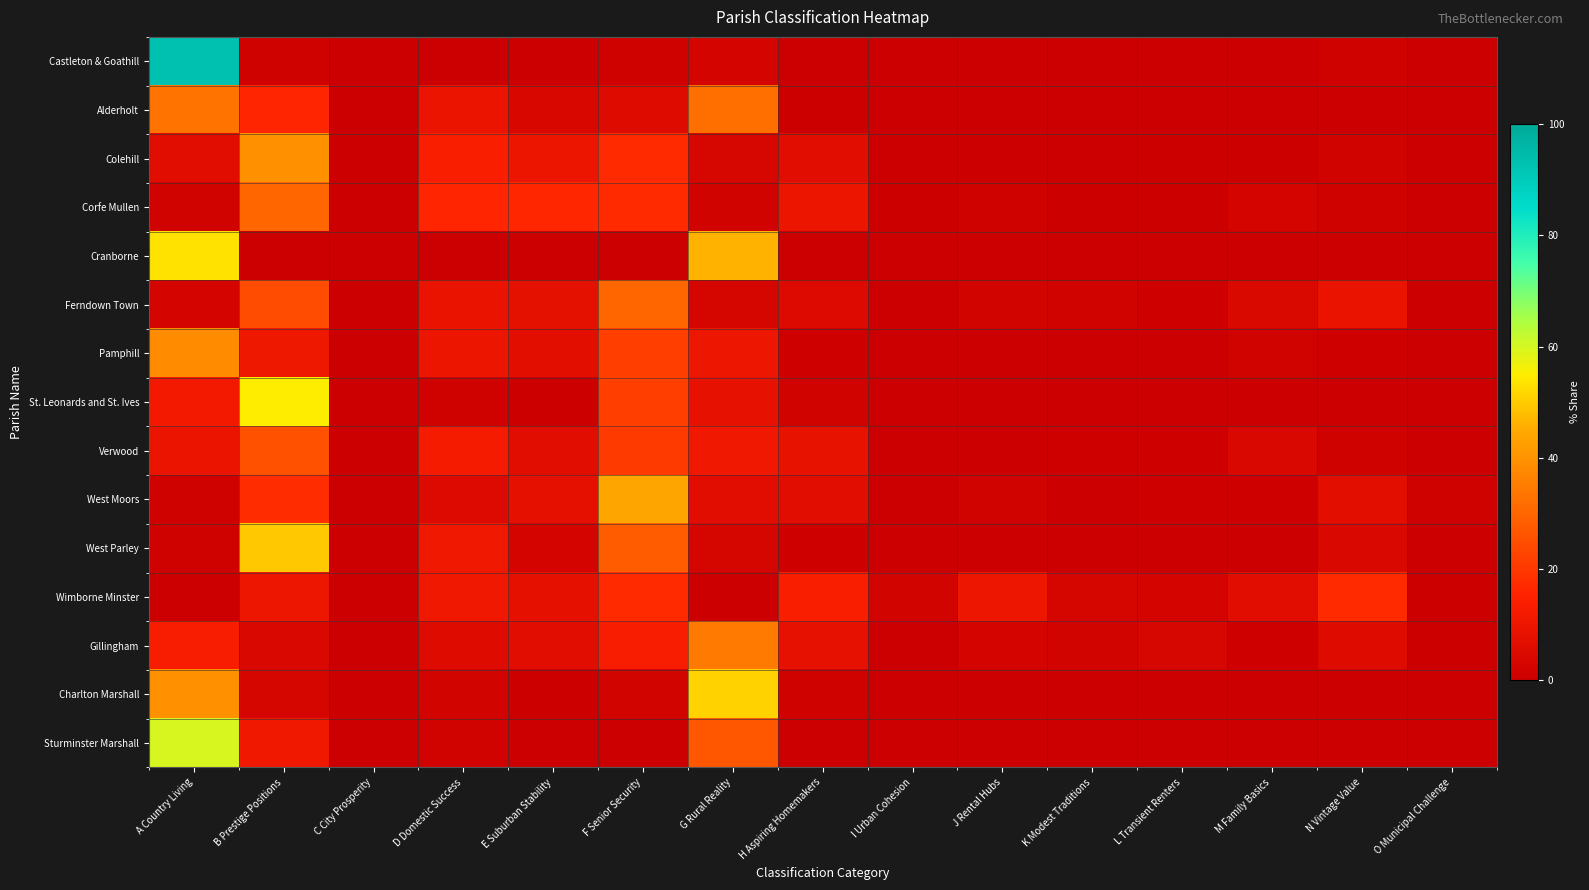

Reading left to right, list all the values displayed in this chart.

Castleton & Goathill: A Country Living=93.3	B Prestige Positions=1.3	C City Prosperity=0.0	D Domestic Success=0.0	E Suburban Stability=0.0	F Senior Security=1.3	G Rural Reality=2.7	H Aspiring Homemakers=0.0	I Urban Cohesion=0.0	J Rental Hubs=0.0	K Modest Traditions=0.0	L Transient Renters=0.0	M Family Basics=0.0	N Vintage Value=1.3	O Municipal Challenge=0.0
Alderholt: A Country Living=32.8	B Prestige Positions=15.9	C City Prosperity=0.0	D Domestic Success=9.0	E Suburban Stability=3.8	F Senior Security=5.4	G Rural Reality=32.3	H Aspiring Homemakers=0.7	I Urban Cohesion=0.0	J Rental Hubs=0.0	K Modest Traditions=0.0	L Transient Renters=0.0	M Family Basics=0.0	N Vintage Value=0.0	O Municipal Challenge=0.0
Colehill: A Country Living=6.0	B Prestige Positions=39.8	C City Prosperity=0.0	D Domestic Success=13.3	E Suburban Stability=9.6	F Senior Security=16.9	G Rural Reality=3.4	H Aspiring Homemakers=6.2	I Urban Cohesion=0.0	J Rental Hubs=0.3	K Modest Traditions=0.3	L Transient Renters=0.7	M Family Basics=0.6	N Vintage Value=1.6	O Municipal Challenge=0.2
Corfe Mullen: A Country Living=1.9	B Prestige Positions=30.3	C City Prosperity=0.0	D Domestic Success=15.8	E Suburban Stability=16.0	F Senior Security=16.9	G Rural Reality=1.7	H Aspiring Homemakers=9.6	I Urban Cohesion=0.6	J Rental Hubs=1.2	K Modest Traditions=0.6	L Transient Renters=0.8	M Family Basics=2.5	N Vintage Value=1.5	O Municipal Challenge=0.4
Cranborne: A Country Living=53.1	B Prestige Positions=0.3	C City Prosperity=0.0	D Domestic Success=0.0	E Suburban Stability=0.0	F Senior Security=0.0	G Rural Reality=46.3	H Aspiring Homemakers=0.3	I Urban Cohesion=0.0	J Rental Hubs=0.0	K Modest Traditions=0.0	L Transient Renters=0.0	M Family Basics=0.0	N Vintage Value=0.0	O Municipal Challenge=0.0
Ferndown Town: A Country Living=2.5	B Prestige Positions=24.5	C City Prosperity=0.0	D Domestic Success=9.0	E Suburban Stability=7.4	F Senior Security=30.4	G Rural Reality=2.8	H Aspiring Homemakers=5.0	I Urban Cohesion=0.0	J Rental Hubs=2.0	K Modest Traditions=1.9	L Transient Renters=1.1	M Family Basics=4.4	N Vintage Value=8.7	O Municipal Challenge=0.4
Pamphill: A Country Living=38.6	B Prestige Positions=10.5	C City Prosperity=0.0	D Domestic Success=9.5	E Suburban Stability=6.9	F Senior Security=21.2	G Rural Reality=9.8	H Aspiring Homemakers=1.0	I Urban Cohesion=0.0	J Rental Hubs=0.0	K Modest Traditions=0.0	L Transient Renters=0.0	M Family Basics=1.6	N Vintage Value=1.0	O Municipal Challenge=0.0
St. Leonards and St. Ives: A Country Living=11.6	B Prestige Positions=54.8	C City Prosperity=0.0	D Domestic Success=1.6	E Suburban Stability=0.7	F Senior Security=21.3	G Rural Reality=8.1	H Aspiring Homemakers=1.9	I Urban Cohesion=0.0	J Rental Hubs=0.0	K Modest Traditions=0.0	L Transient Renters=0.0	M Family Basics=0.0	N Vintage Value=0.0	O Municipal Challenge=0.0
Verwood: A Country Living=9.0	B Prestige Positions=25.5	C City Prosperity=0.0	D Domestic Success=12.2	E Suburban Stability=6.0	F Senior Security=20.5	G Rural Reality=10.8	H Aspiring Homemakers=8.3	I Urban Cohesion=0.0	J Rental Hubs=0.0	K Modest Traditions=1.0	L Transient Renters=1.0	M Family Basics=4.2	N Vintage Value=1.4	O Municipal Challenge=0.1
West Moors: A Country Living=1.3	B Prestige Positions=17.3	C City Prosperity=0.0	D Domestic Success=5.1	E Suburban Stability=7.8	F Senior Security=44.1	G Rural Reality=6.2	H Aspiring Homemakers=6.2	I Urban Cohesion=0.0	J Rental Hubs=1.8	K Modest Traditions=0.2	L Transient Renters=0.9	M Family Basics=1.1	N Vintage Value=6.8	O Municipal Challenge=1.3
West Parley: A Country Living=1.5	B Prestige Positions=49.2	C City Prosperity=0.0	D Domestic Success=10.9	E Suburban Stability=2.5	F Senior Security=27.9	G Rural Reality=2.8	H Aspiring Homemakers=1.1	I Urban Cohesion=0.0	J Rental Hubs=0.0	K Modest Traditions=0.0	L Transient Renters=0.1	M Family Basics=0.0	N Vintage Value=4.0	O Municipal Challenge=0.0
Wimborne Minster: A Country Living=0.0	B Prestige Positions=10.1	C City Prosperity=0.1	D Domestic Success=10.9	E Suburban Stability=7.4	F Senior Security=16.9	G Rural Reality=0.0	H Aspiring Homemakers=13.4	I Urban Cohesion=2.0	J Rental Hubs=9.9	K Modest Traditions=3.1	L Transient Renters=2.6	M Family Basics=5.9	N Vintage Value=17.0	O Municipal Challenge=0.7
Gillingham: A Country Living=13.2	B Prestige Positions=4.1	C City Prosperity=0.0	D Domestic Success=5.7	E Suburban Stability=6.2	F Senior Security=13.0	G Rural Reality=34.4	H Aspiring Homemakers=8.1	I Urban Cohesion=0.0	J Rental Hubs=2.7	K Modest Traditions=2.3	L Transient Renters=3.5	M Family Basics=1.1	N Vintage Value=5.2	O Municipal Challenge=0.6
Charlton Marshall: A Country Living=39.5	B Prestige Positions=3.1	C City Prosperity=0.0	D Domestic Success=2.2	E Suburban Stability=0.5	F Senior Security=2.3	G Rural Reality=51.2	H Aspiring Homemakers=1.3	I Urban Cohesion=0.0	J Rental Hubs=0.0	K Modest Traditions=0.0	L Transient Renters=0.0	M Family Basics=0.0	N Vintage Value=0.0	O Municipal Challenge=0.0
Sturminster Marshall: A Country Living=59.6	B Prestige Positions=11.2	C City Prosperity=0.0	D Domestic Success=1.7	E Suburban Stability=0.1	F Senior Security=0.0	G Rural Reality=26.9	H Aspiring Homemakers=0.4	I Urban Cohesion=0.0	J Rental Hubs=0.0	K Modest Traditions=0.0	L Transient Renters=0.0	M Family Basics=0.1	N Vintage Value=0.0	O Municipal Challenge=0.0